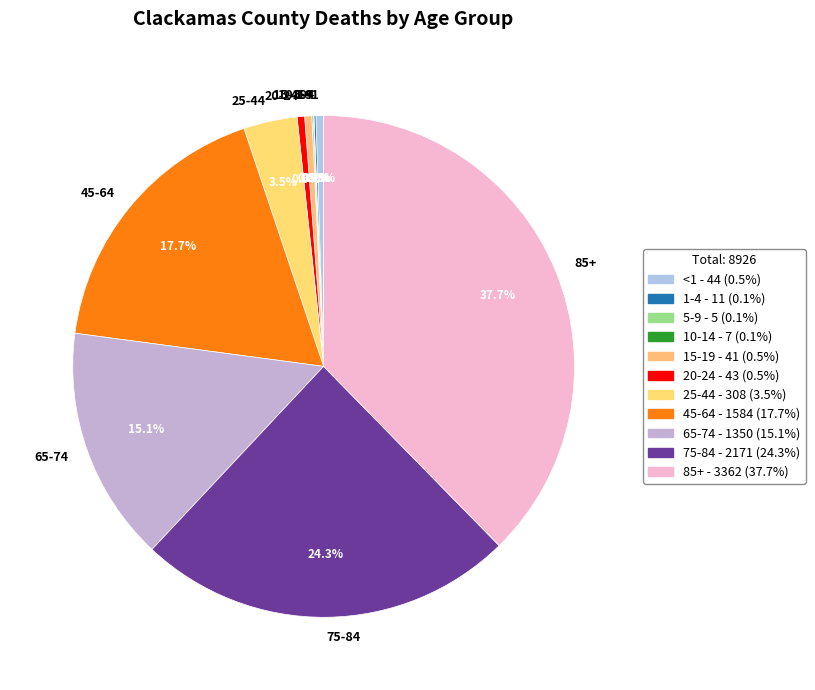

Does 15-19 account for over 50% of the chart?

No